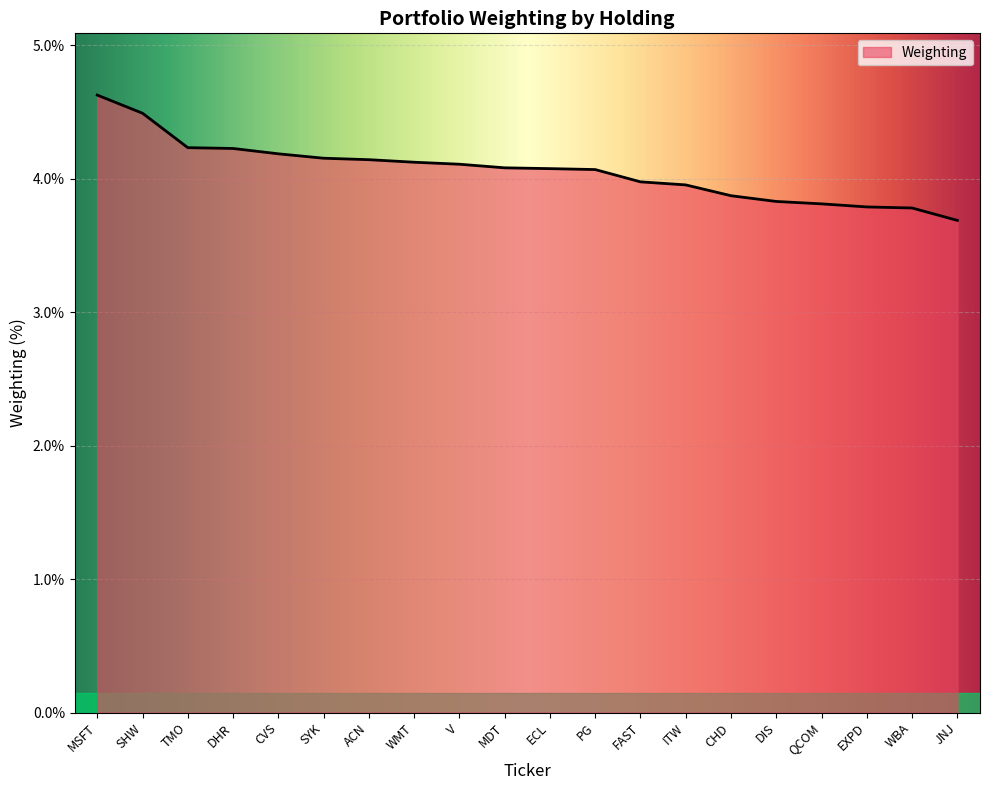

What is the approximate value at ACN?

4.1